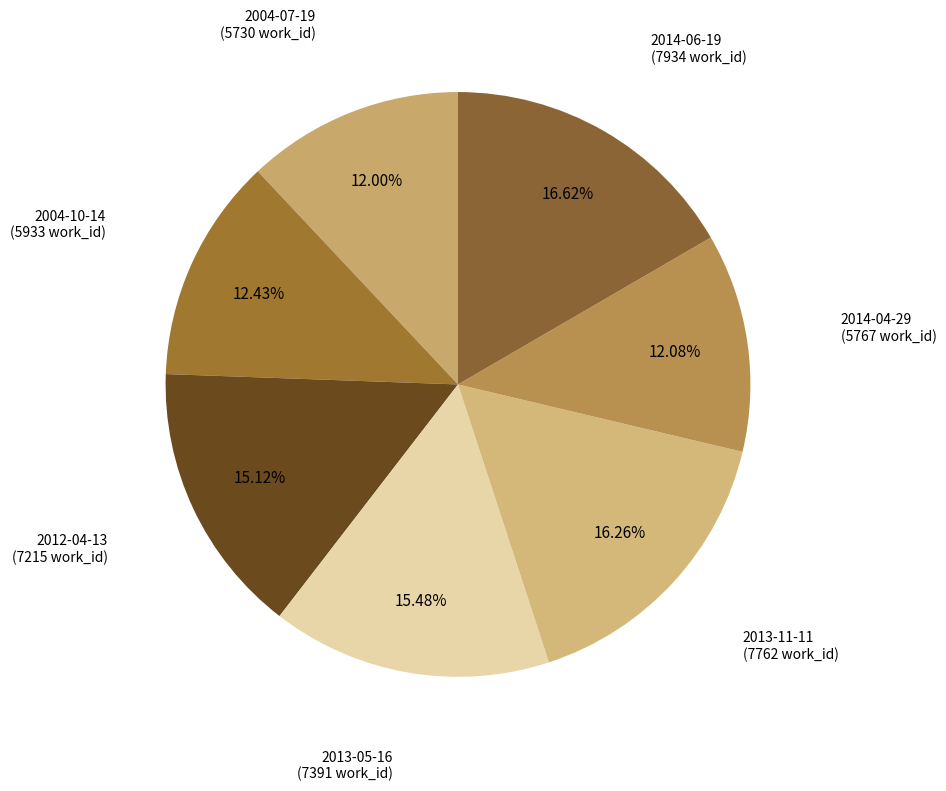

How many slices are in this pie chart?

7